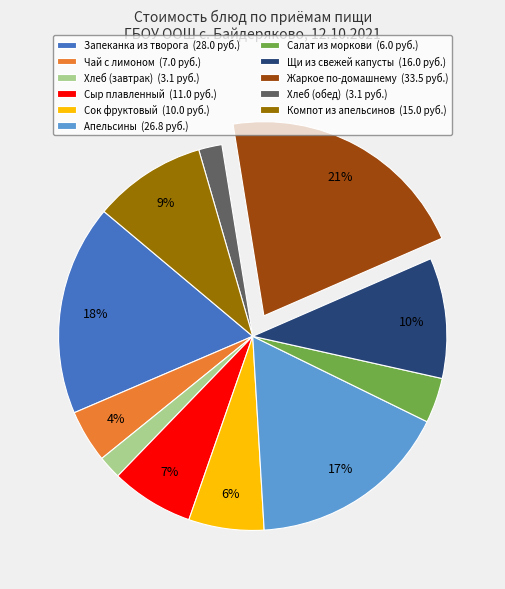

Is it true that Щи из свежей капусты is 10% of the pie?

True